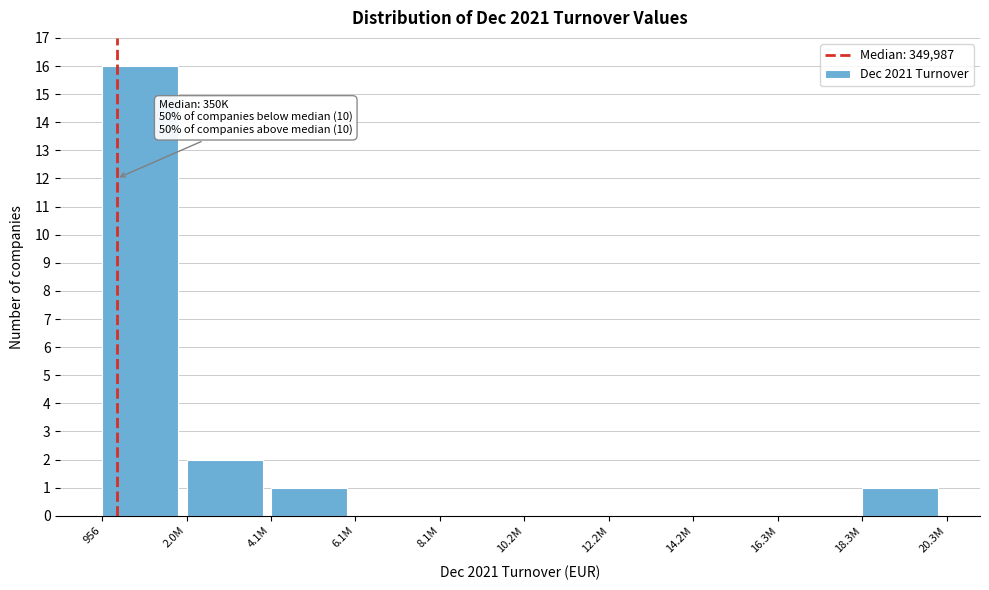

Reading left to right, what are all the values shown in this chart?

956=16	2.0M=2	4.1M=1	6.1M=0	8.1M=0	10.2M=0	12.2M=0	14.2M=0	16.3M=0	18.3M=1